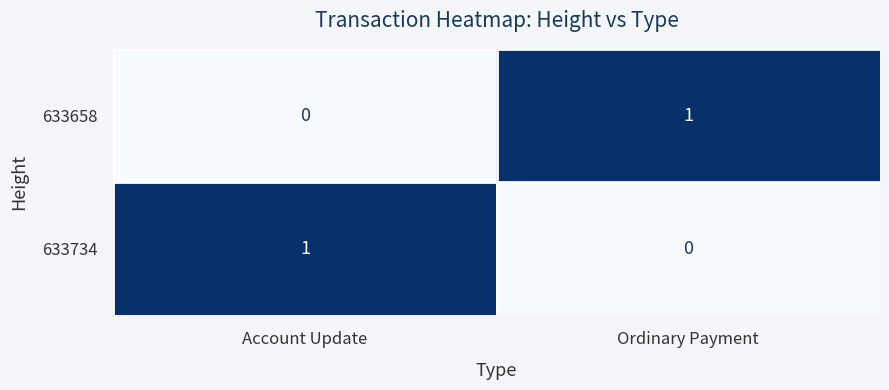

True or false: 633658 has a value of 0 at Account Update.

True